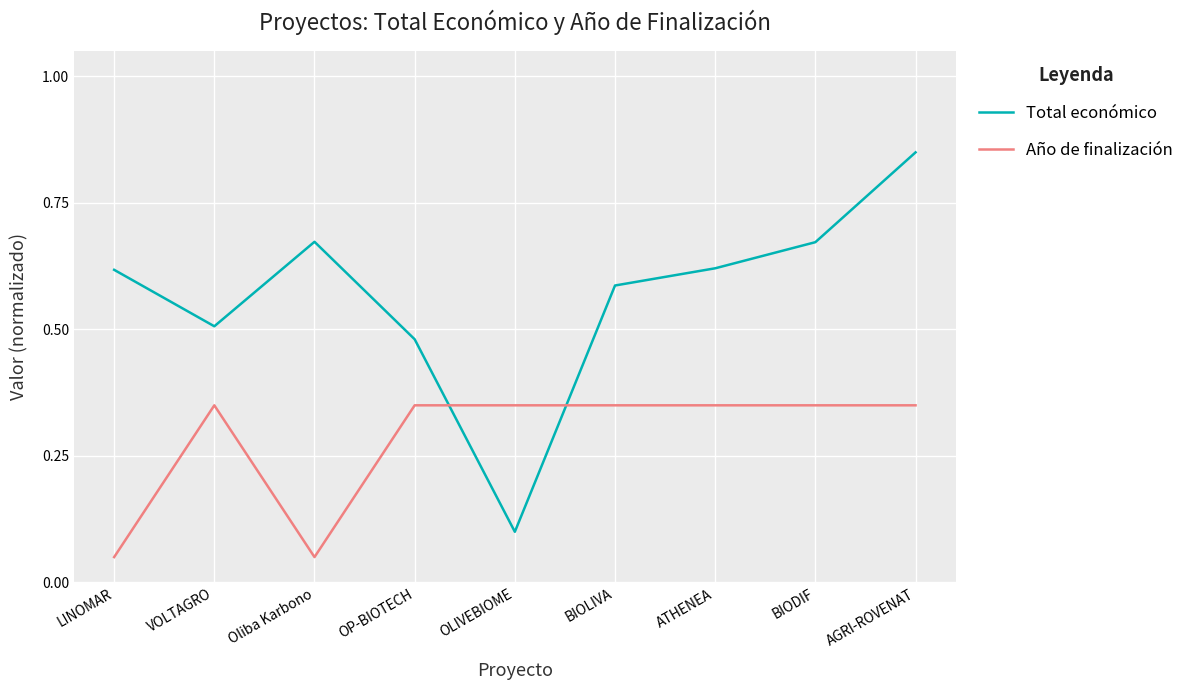

Which category has the highest value across all series?

AGRI-ROVENAT